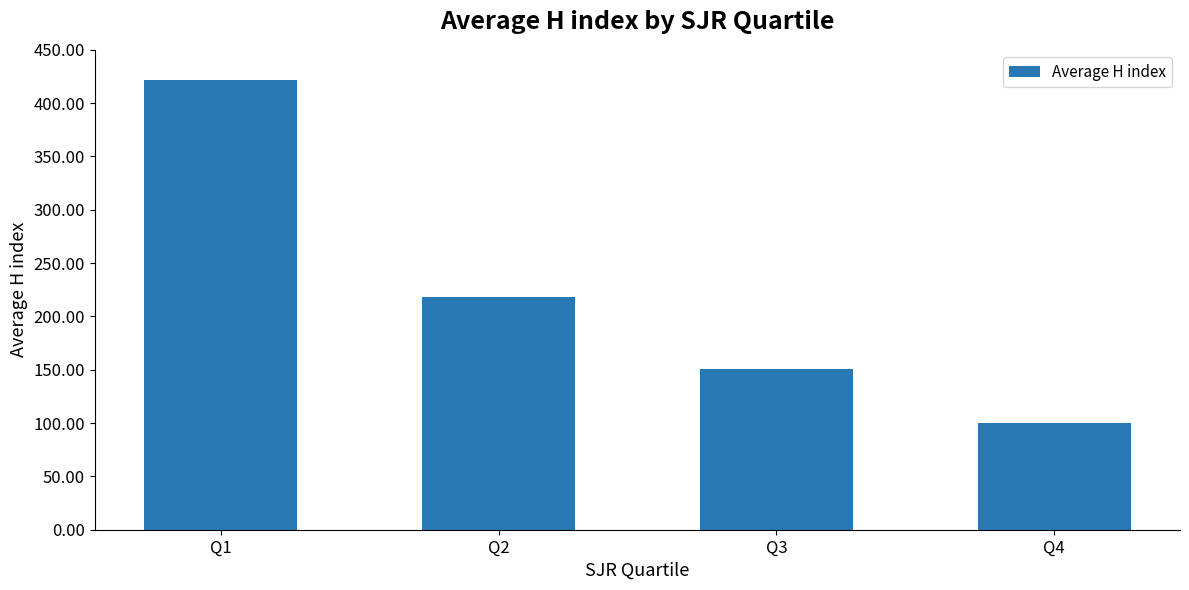

What is the sum of the values at Q2 and Q1?

640.3